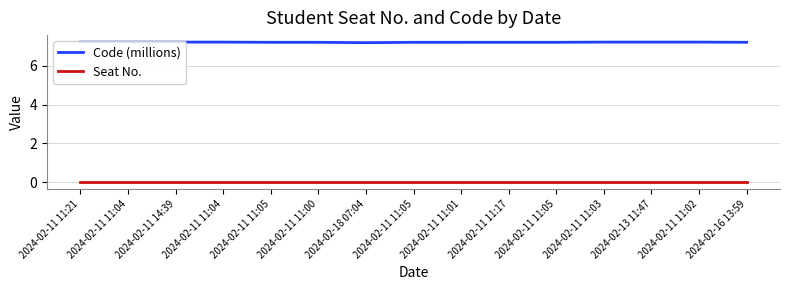

Which category has the lowest value across all series?

2024-02-11 11:21